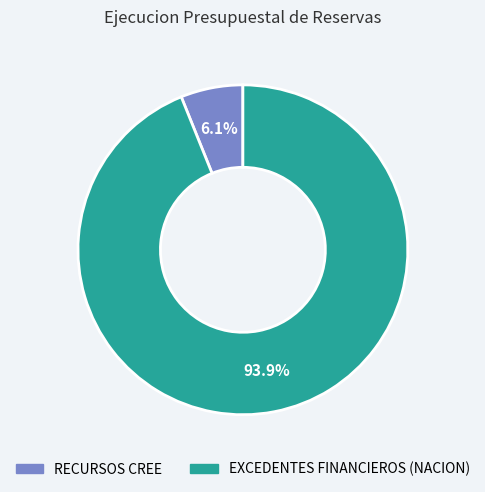

Which has a higher value, RECURSOS CREE or EXCEDENTES FINANCIEROS (NACION)?

EXCEDENTES FINANCIEROS (NACION)